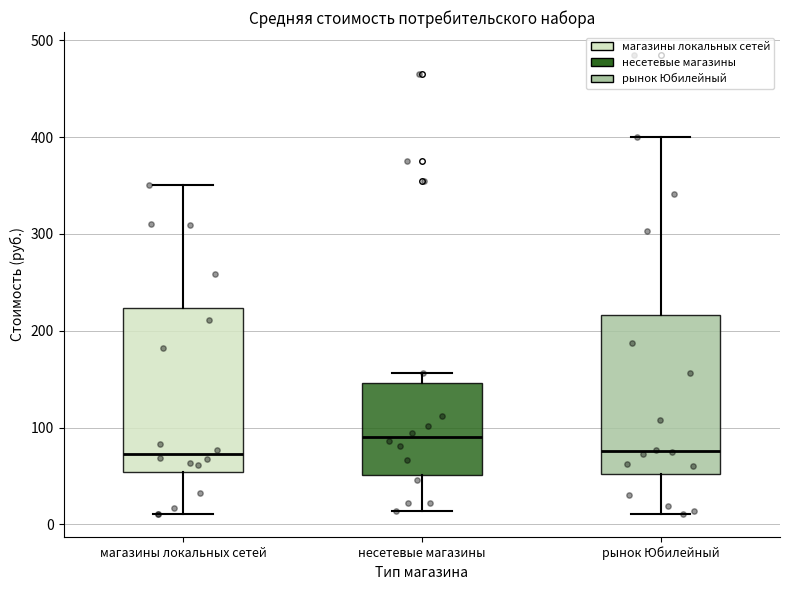

Reading left to right, transcribe this box plot: for each box, give where its median line is, the range the box spans, and where its two whiskers end, as read against the y-axis. The values are not printed on the chart, so give them approximately, as read against the axis.

магазины локальных сетей: median 70, box 50 to 220, whiskers 10 to 350
несетевые магазины: median 90, box 50 to 150, whiskers 10 to 160
рынок Юбилейный: median 80, box 50 to 220, whiskers 10 to 400